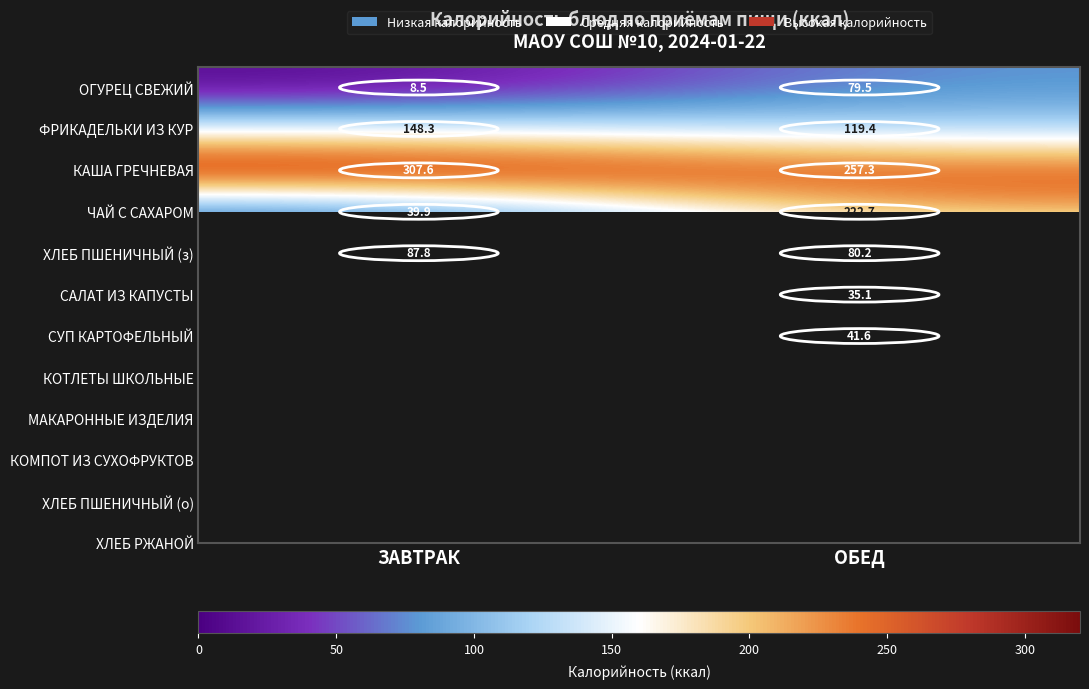

What is the total value across all series at ОБЕД?

835.8